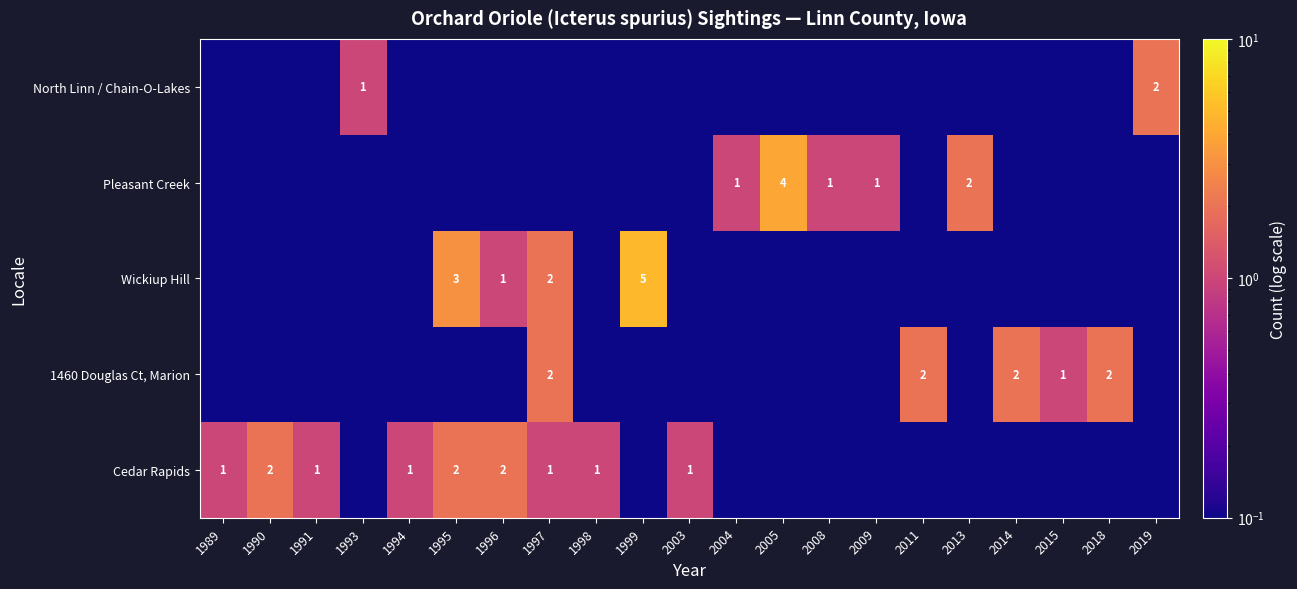

The value of 1460 Douglas Ct, Marion at 2004 is 0.0. True or false?

False